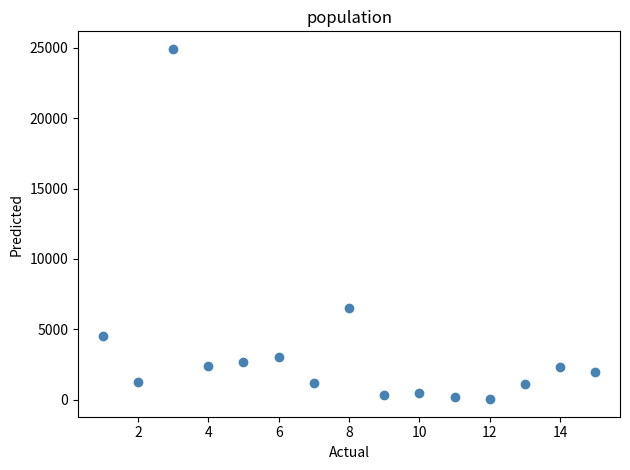

What Y value in the scatter plot is closest to 12477?

6509.6